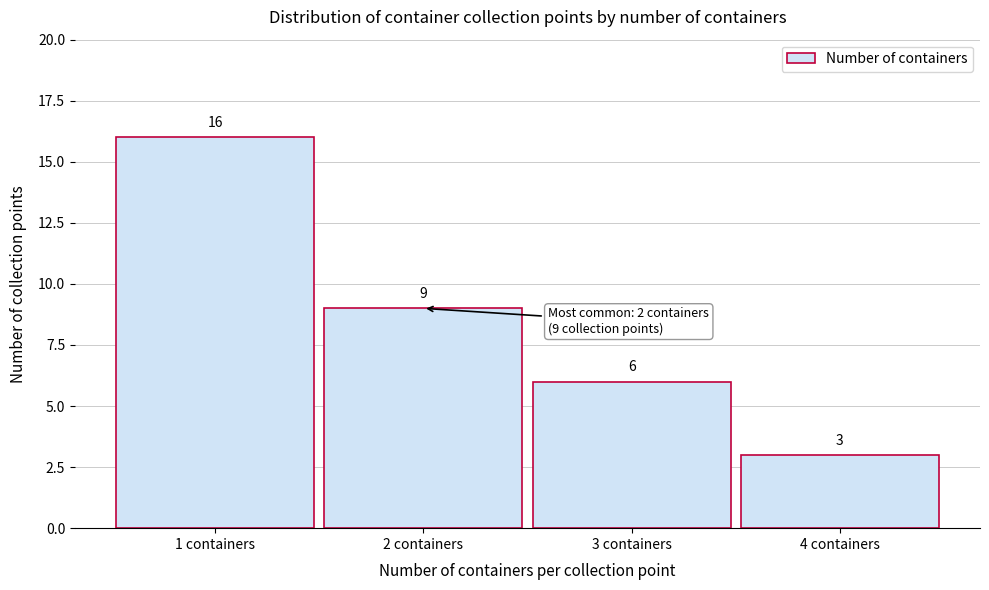

Reading left to right, what are all the values shown in this chart?

16	9	6	3